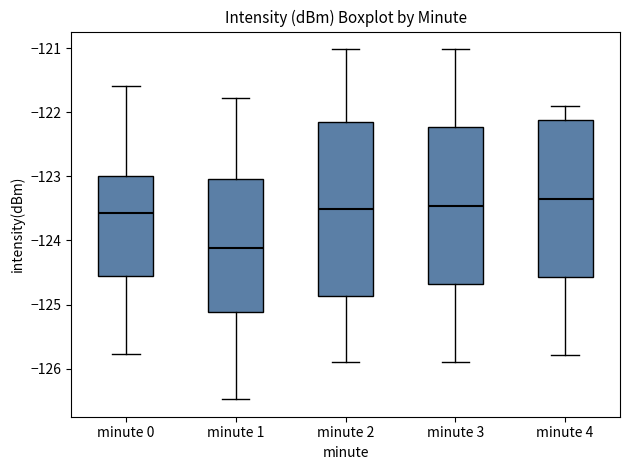

Reading left to right, read every box against the y-axis: the position of its median line, the range the box covers, and the ends of its whiskers. The values are not printed on the chart, so give them approximately, as read against the axis.

minute 0: median -123.6, box -124.6 to -123.0, whiskers -125.8 to -121.6
minute 1: median -124.1, box -125.1 to -123.0, whiskers -126.5 to -121.8
minute 2: median -123.5, box -124.9 to -122.2, whiskers -125.9 to -121.0
minute 3: median -123.5, box -124.7 to -122.2, whiskers -125.9 to -121.0
minute 4: median -123.3, box -124.6 to -122.1, whiskers -125.8 to -121.9